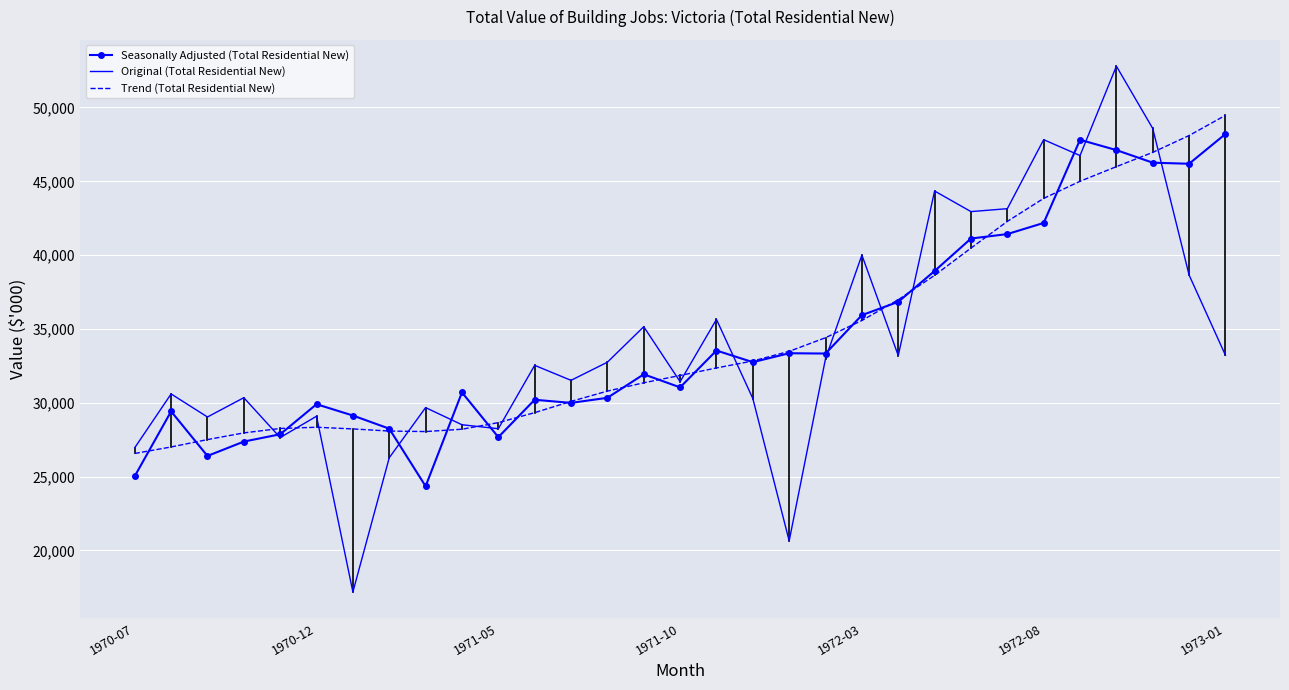

Which series has the largest range (max minus min)?

Original (Total Residential New)